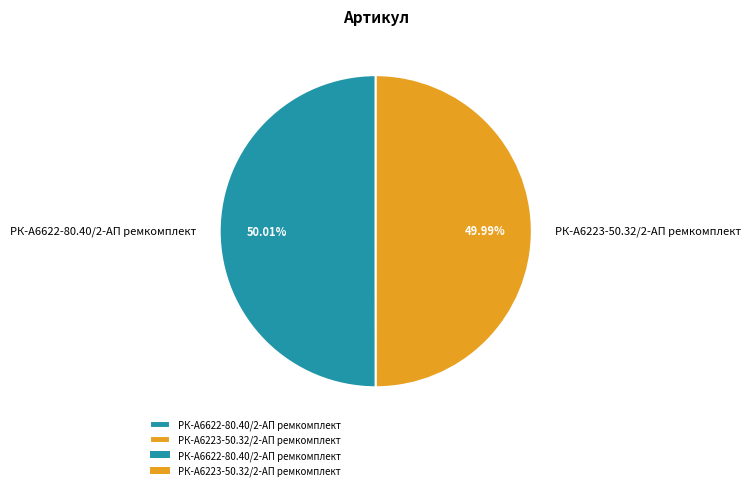

Is there a majority slice in this chart?

Yes